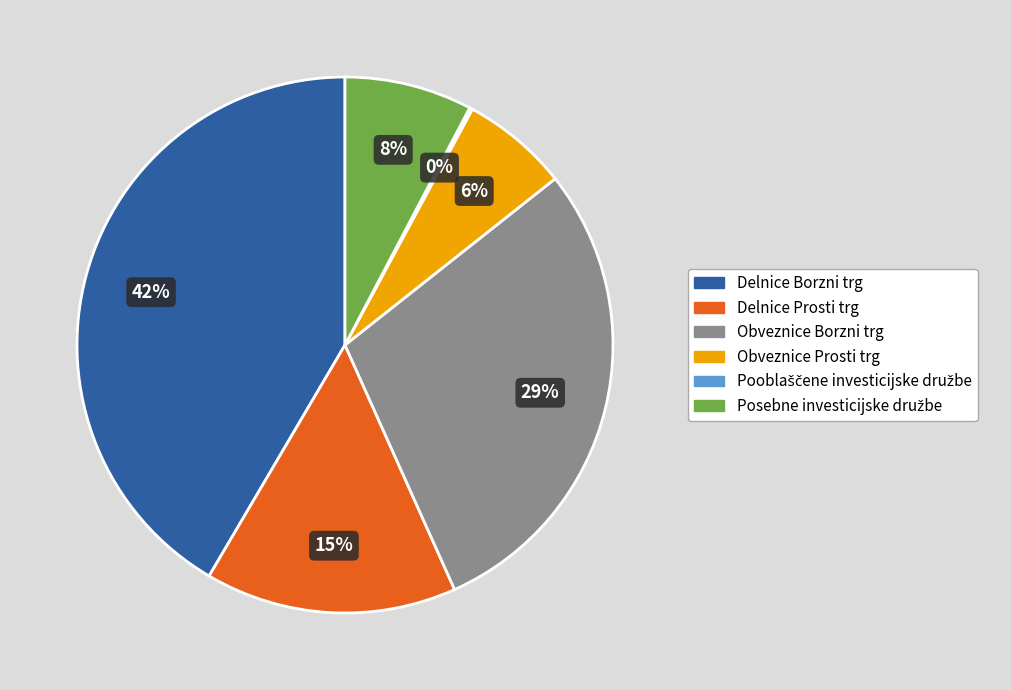

Is it true that Obveznice Prosti trg is 20% of the pie?

False